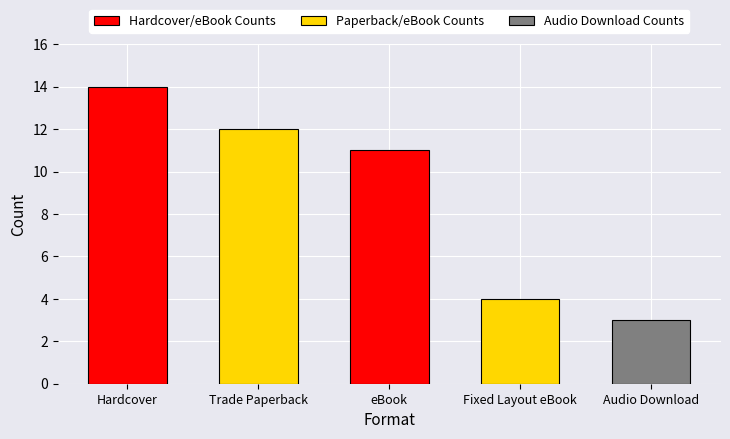

Reading left to right, list all the values displayed in this chart.

Hardcover=14	Trade Paperback=12	eBook=11	Fixed Layout eBook=4	Audio Download=3